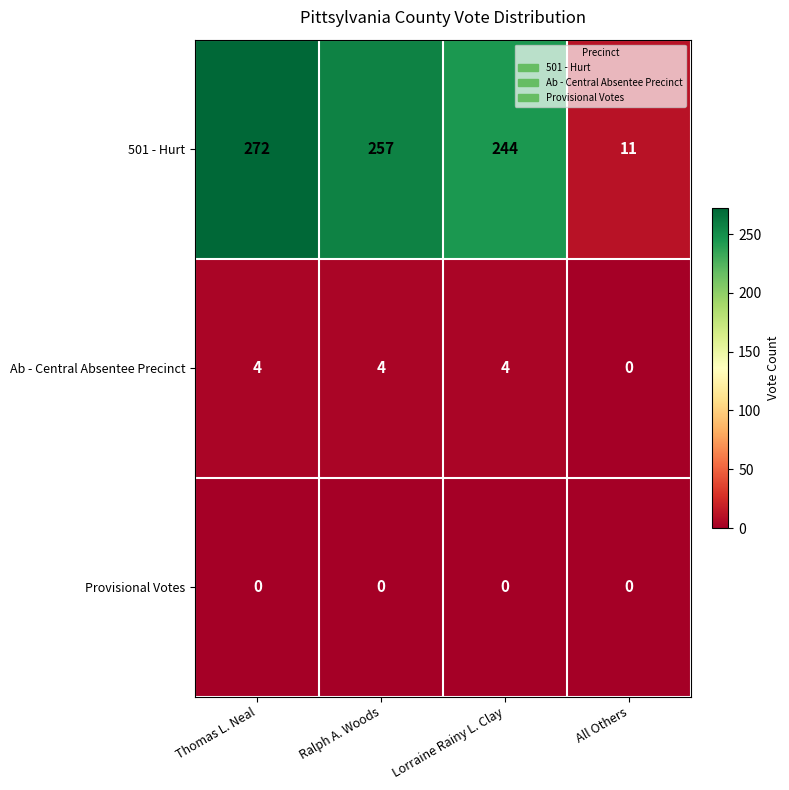

What is the difference between the maximum and minimum values in the Ab - Central Absentee Precinct series?

4